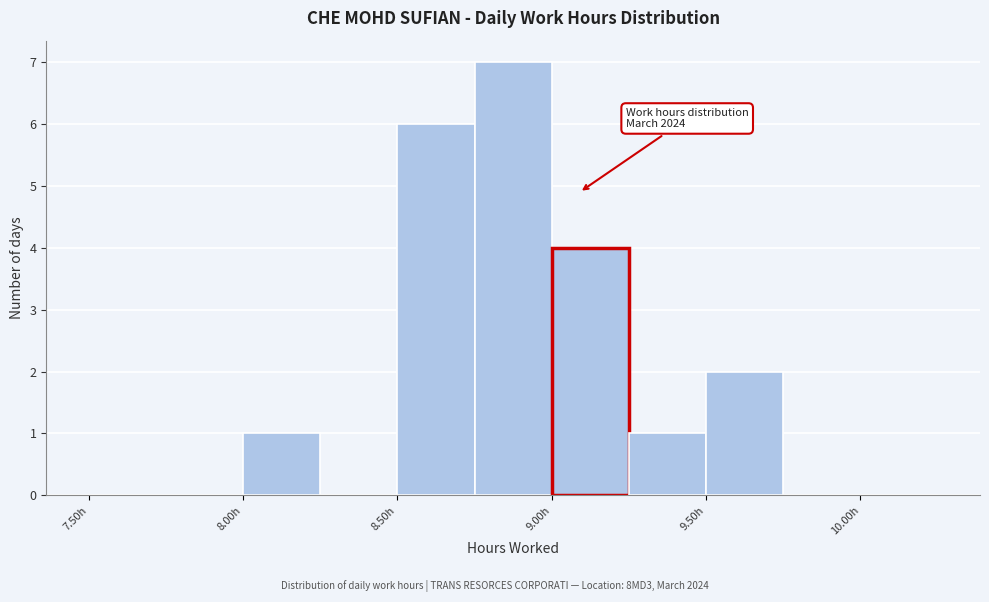

Which range on the x-axis has the tallest bar?

8.75 to 9.00